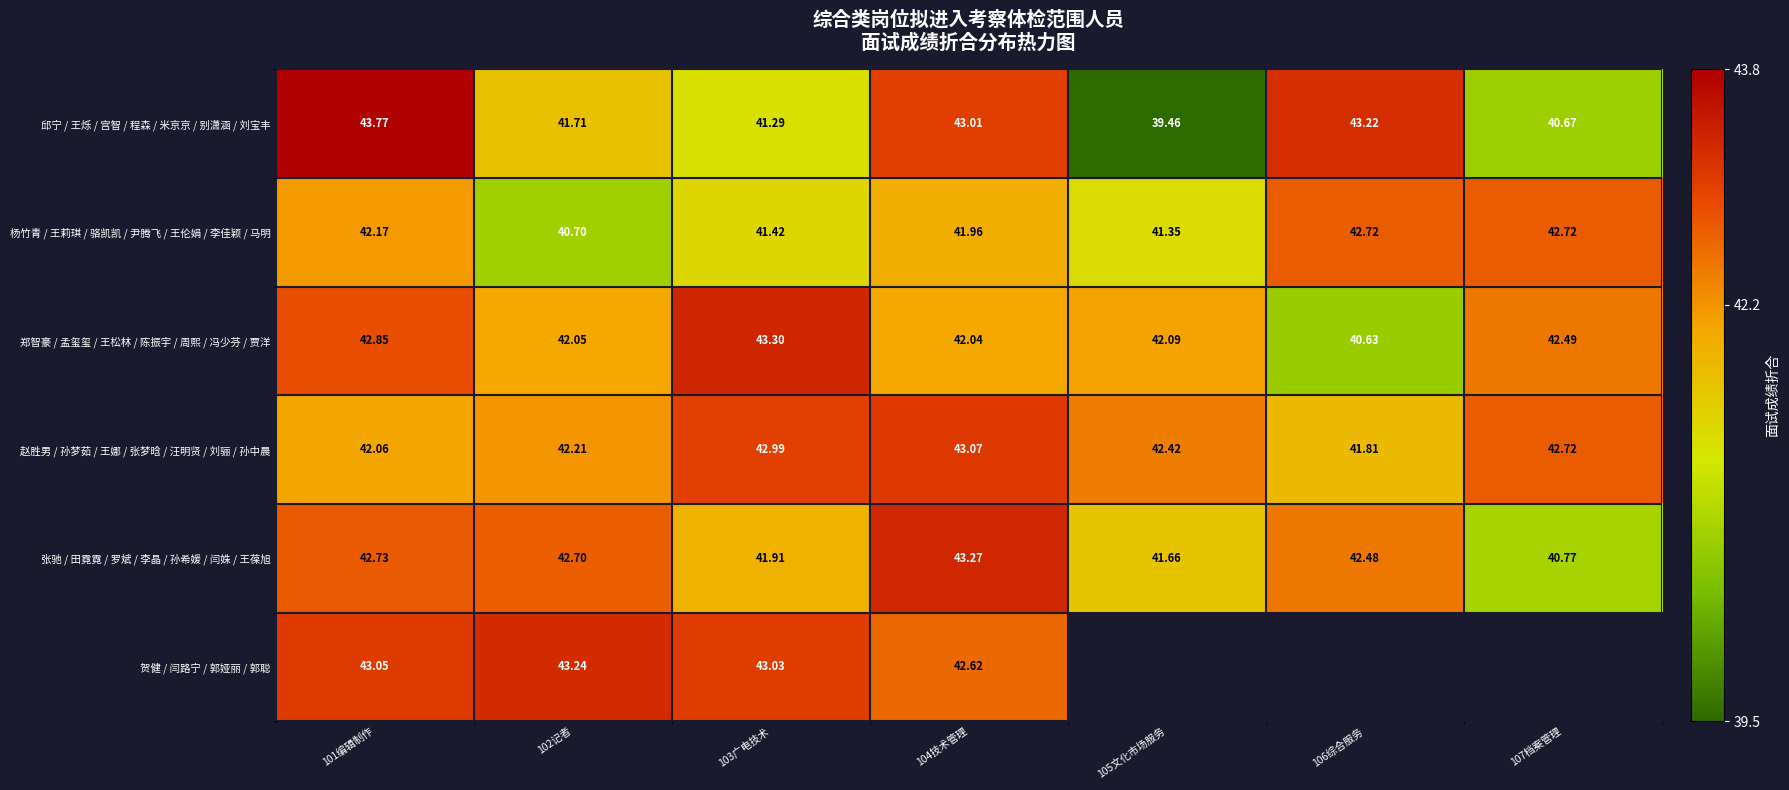

At how many categories does at least one series exceed 41?

7